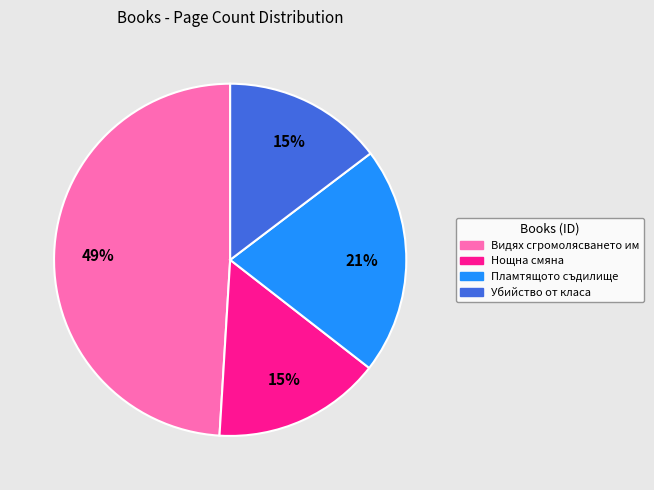

Combined, do Видях сгромолясването им and Пламтящото съдилище account for over 50%?

Yes